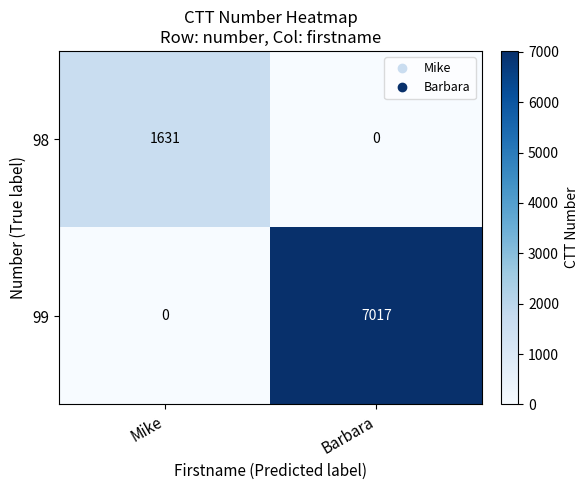

Which series has the largest range (max minus min)?

99